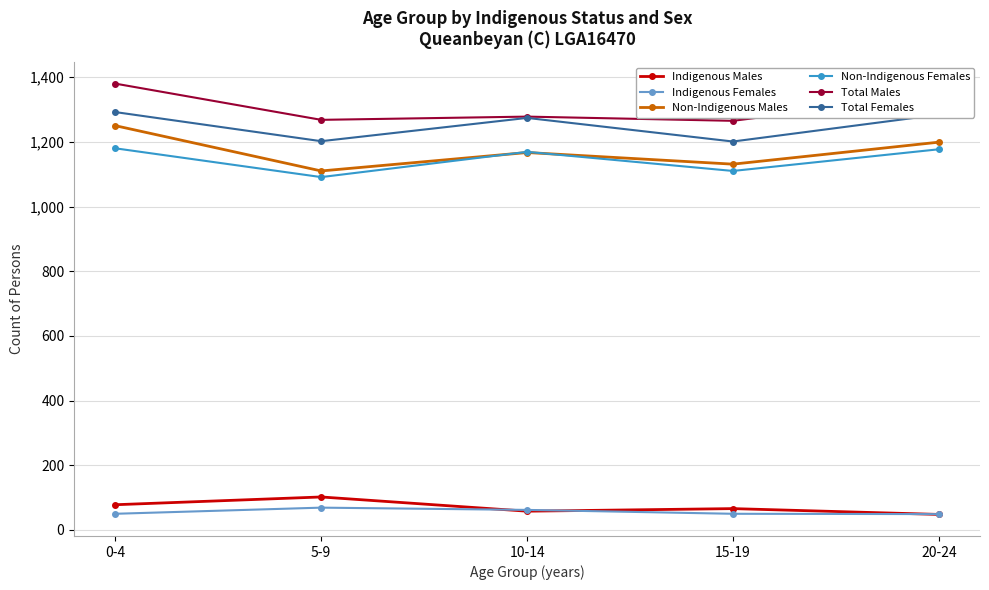

At how many categories does at least one series exceed 685?

5